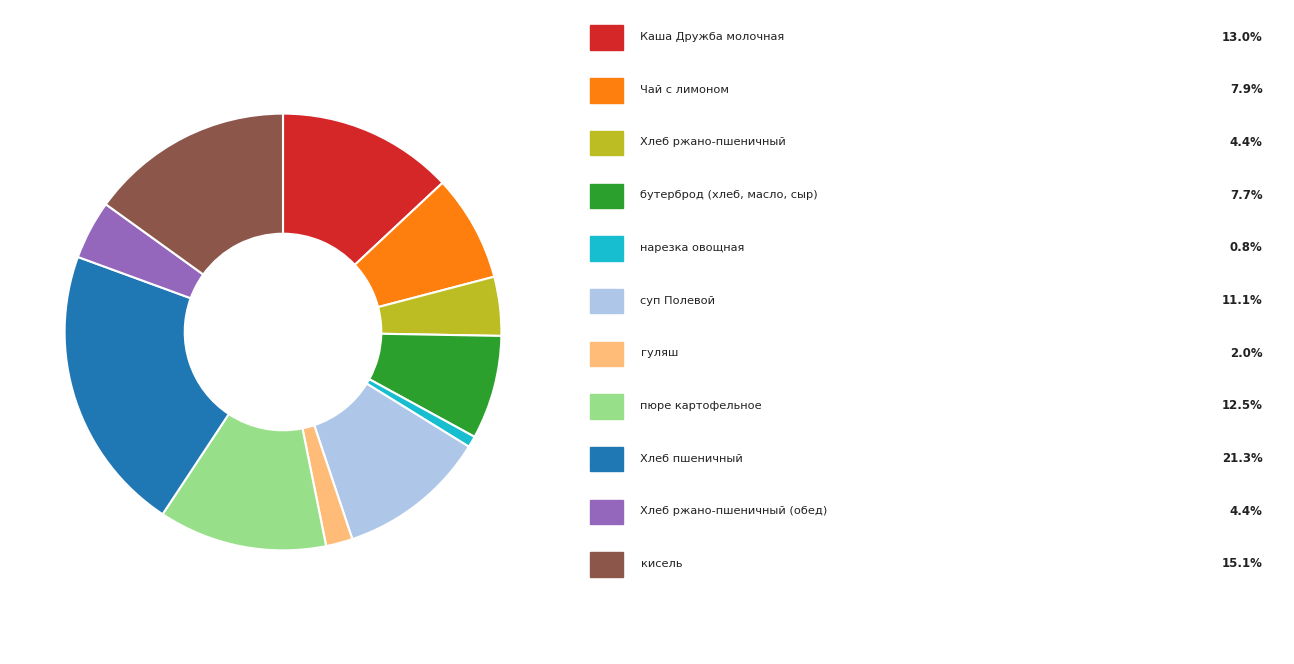

Does any single category account for the majority?

No